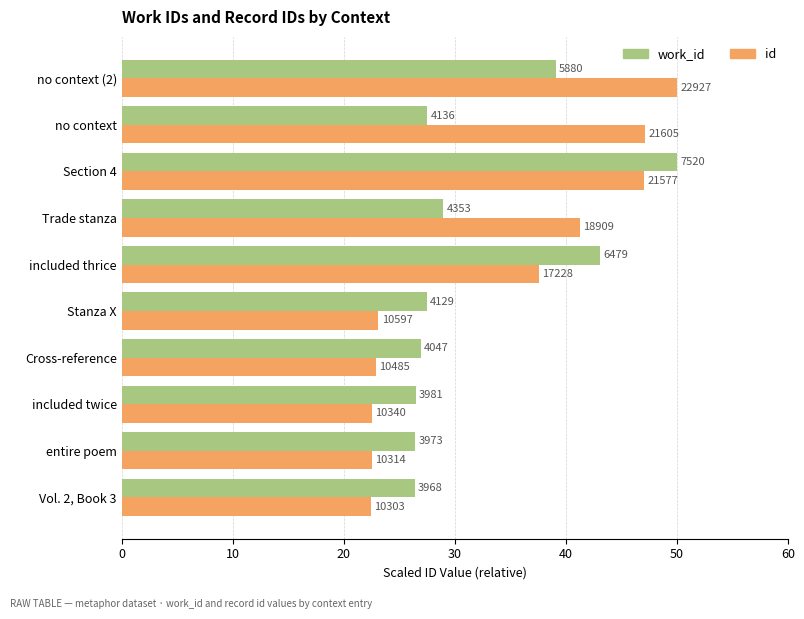

What are all the series names shown in the legend?

work_id, id